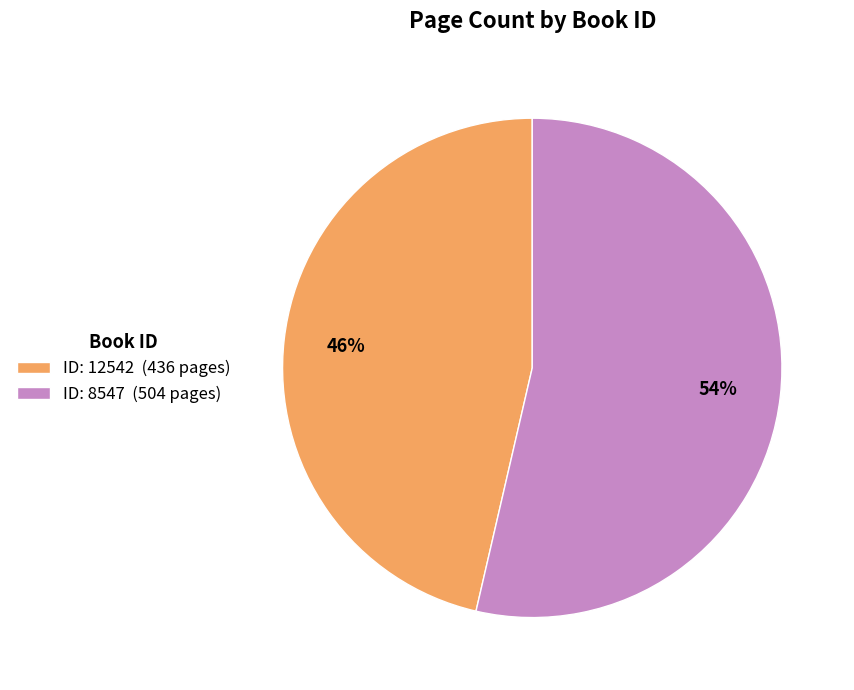

Which category accounts for the majority?

ID: 8547 (504 pages)